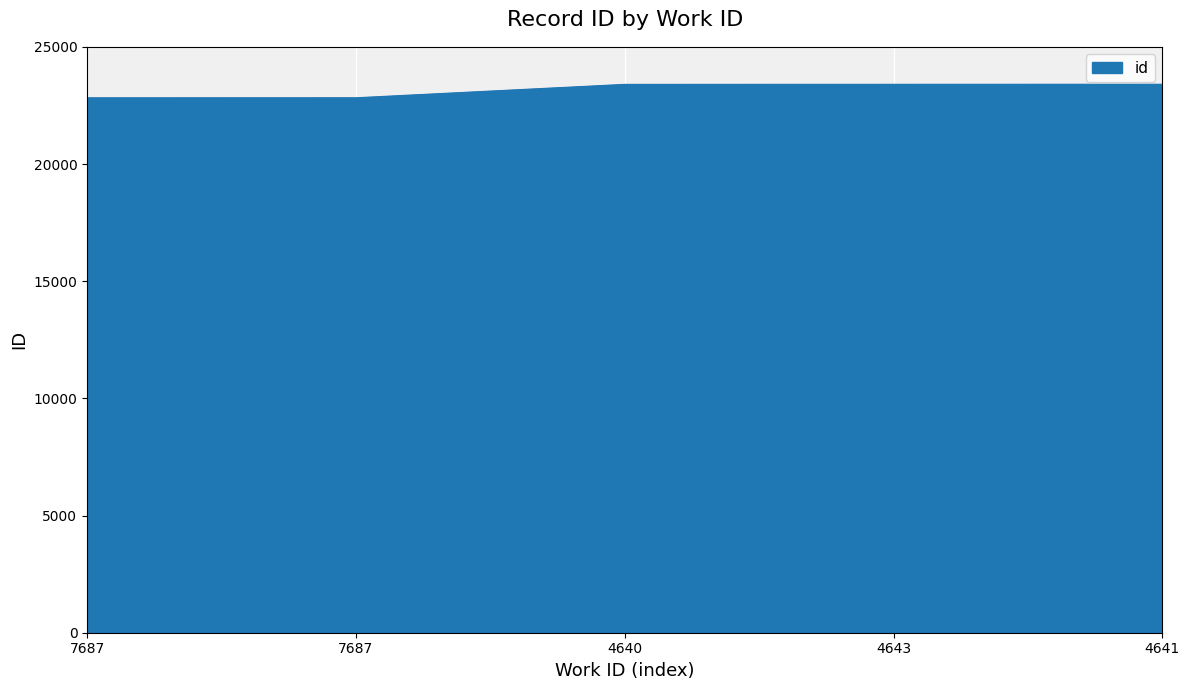

The chart shows a value of 36557 at 7687. True or false?

False